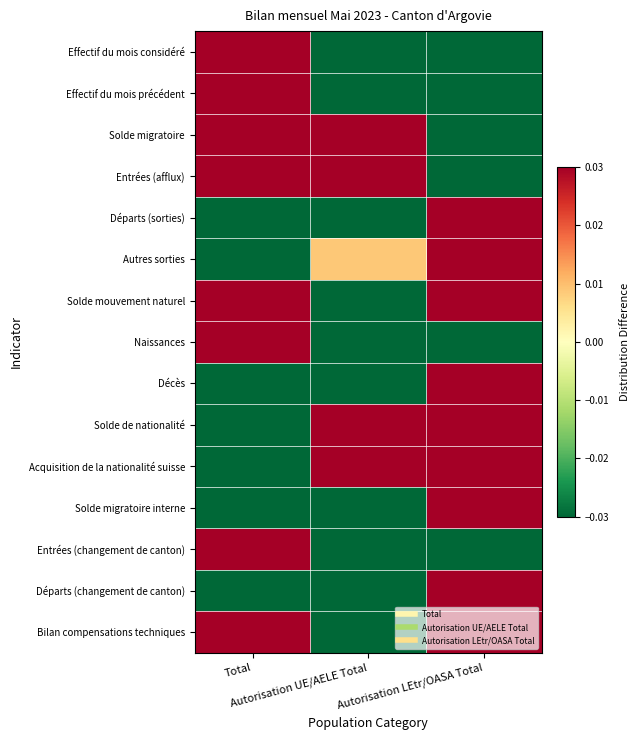

Reading right to left, list all the values displayed in this chart.

Effectif du mois considéré: Autorisation LEtr/OASA Total=-0.0	Autorisation UE/AELE Total=-0.0	Total=0.0
Effectif du mois précédent: Autorisation LEtr/OASA Total=-0.0	Autorisation UE/AELE Total=-0.0	Total=0.0
Solde migratoire: Autorisation LEtr/OASA Total=-0.0	Autorisation UE/AELE Total=0.0	Total=0.0
Entrées (afflux): Autorisation LEtr/OASA Total=-0.0	Autorisation UE/AELE Total=0.0	Total=0.0
Départs (sorties): Autorisation LEtr/OASA Total=0.0	Autorisation UE/AELE Total=-0.0	Total=-0.0
Autres sorties: Autorisation LEtr/OASA Total=0.0	Autorisation UE/AELE Total=0.0	Total=-0.0
Solde mouvement naturel: Autorisation LEtr/OASA Total=0.0	Autorisation UE/AELE Total=-0.0	Total=0.0
Naissances: Autorisation LEtr/OASA Total=-0.0	Autorisation UE/AELE Total=-0.0	Total=0.0
Décès: Autorisation LEtr/OASA Total=0.0	Autorisation UE/AELE Total=-0.0	Total=-0.0
Solde de nationalité: Autorisation LEtr/OASA Total=0.0	Autorisation UE/AELE Total=0.0	Total=-0.0
Acquisition de la nationalité suisse: Autorisation LEtr/OASA Total=0.0	Autorisation UE/AELE Total=0.0	Total=-0.0
Solde migratoire interne: Autorisation LEtr/OASA Total=0.0	Autorisation UE/AELE Total=-0.0	Total=-0.0
Entrées (changement de canton): Autorisation LEtr/OASA Total=-0.0	Autorisation UE/AELE Total=-0.0	Total=0.0
Départs (changement de canton): Autorisation LEtr/OASA Total=0.0	Autorisation UE/AELE Total=-0.0	Total=-0.0
Bilan compensations techniques: Autorisation LEtr/OASA Total=0.0	Autorisation UE/AELE Total=-0.0	Total=0.0